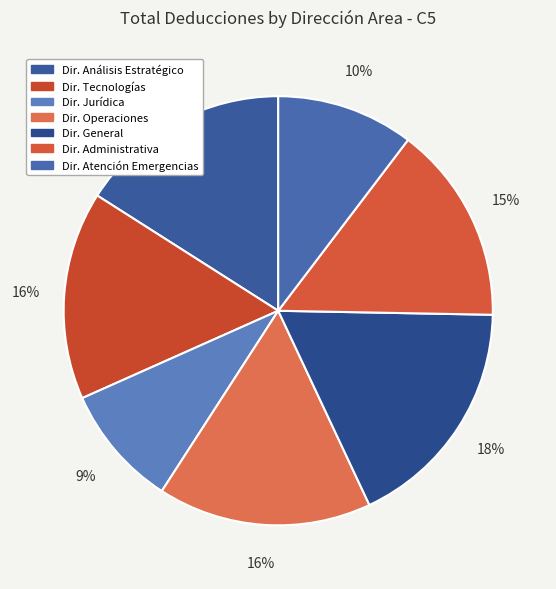

Count the number of slices in the pie.

7